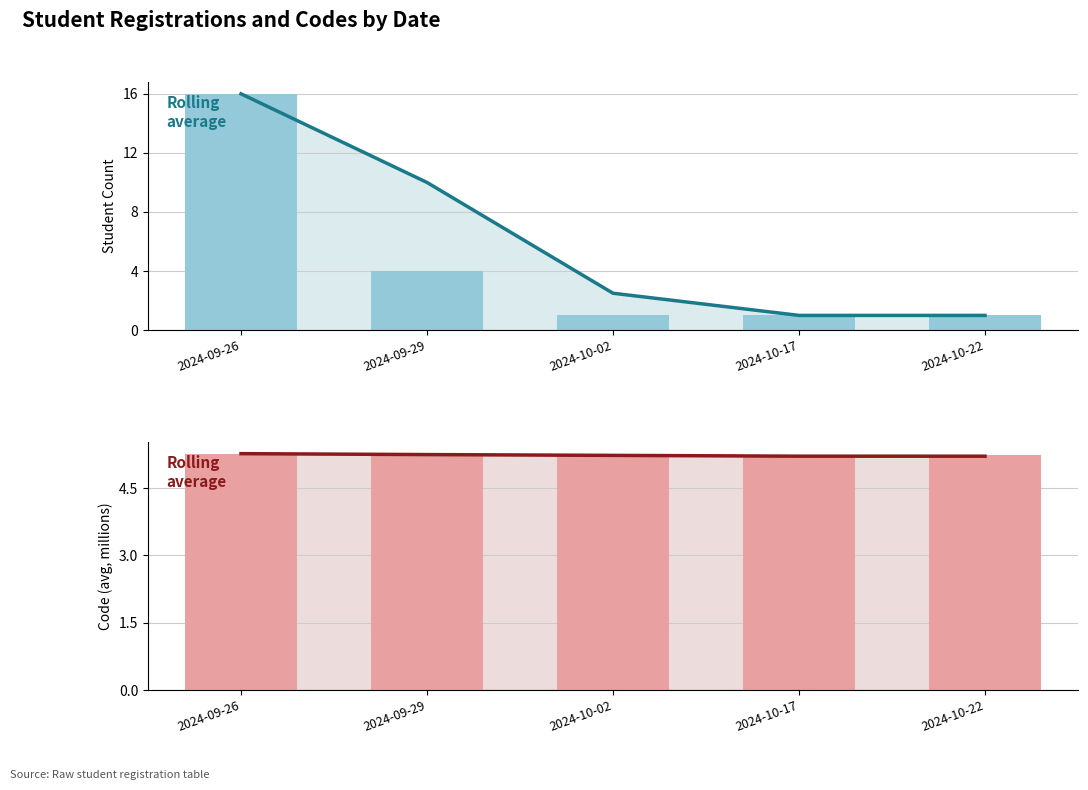

True or false: Avg Code (M) has a value of 2.8 at 2024-10-17.

False